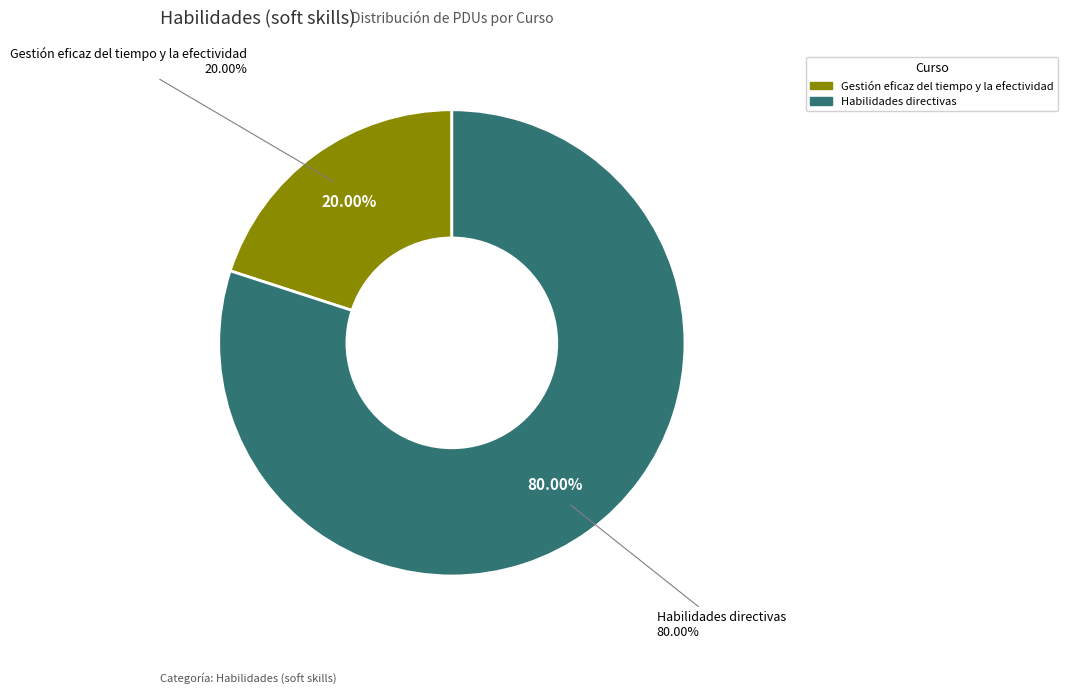

Count the number of slices in the pie.

2